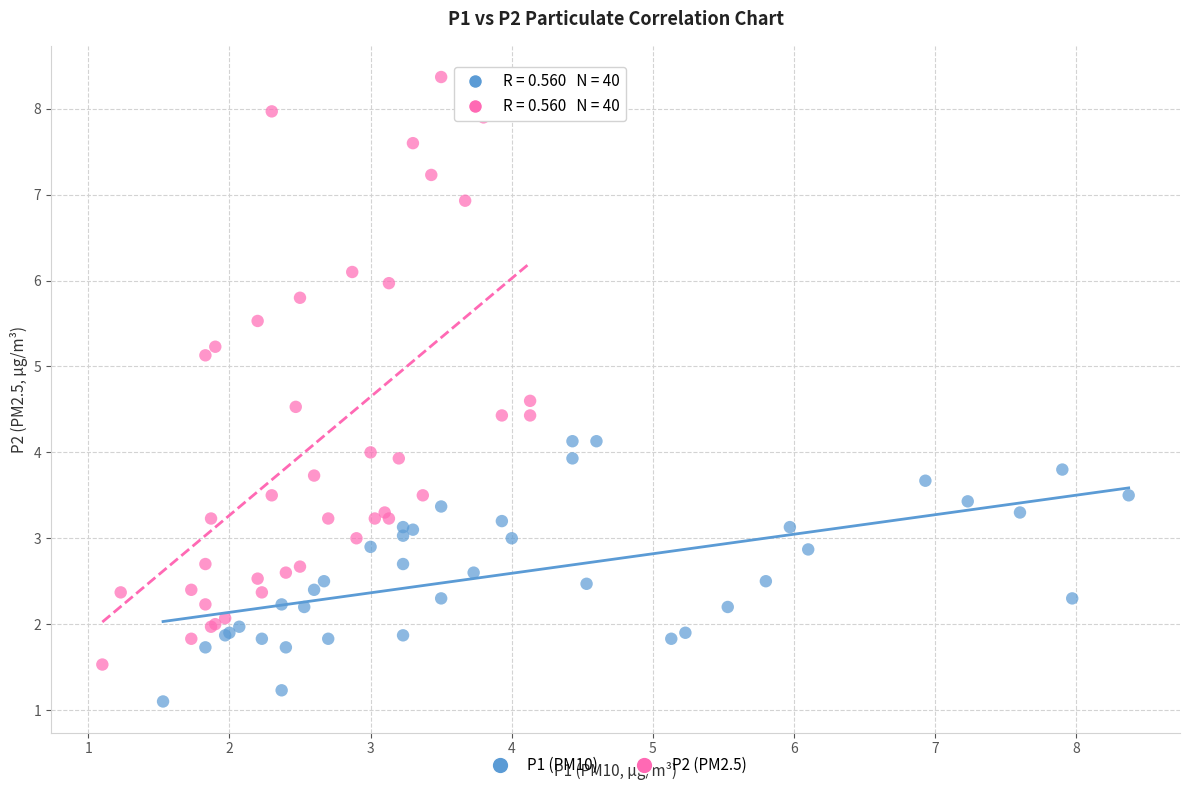

What are all the series names shown in the legend?

P1 (PM10), P2 (PM2.5)